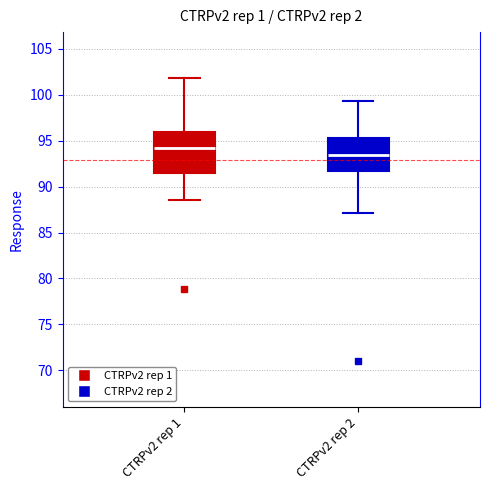

Which box is the tallest, from its lower edge to its upper edge?

CTRPv2 rep 1